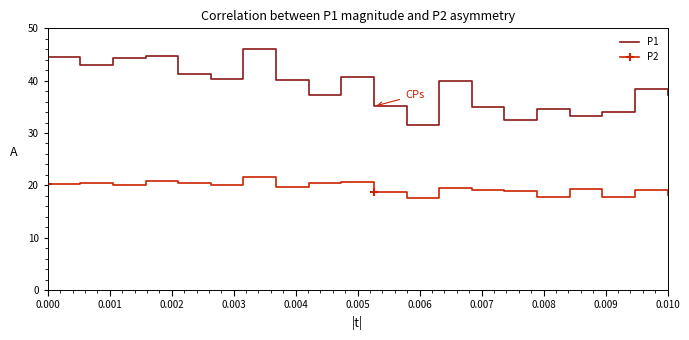

What is the maximum value for P1?

46.1